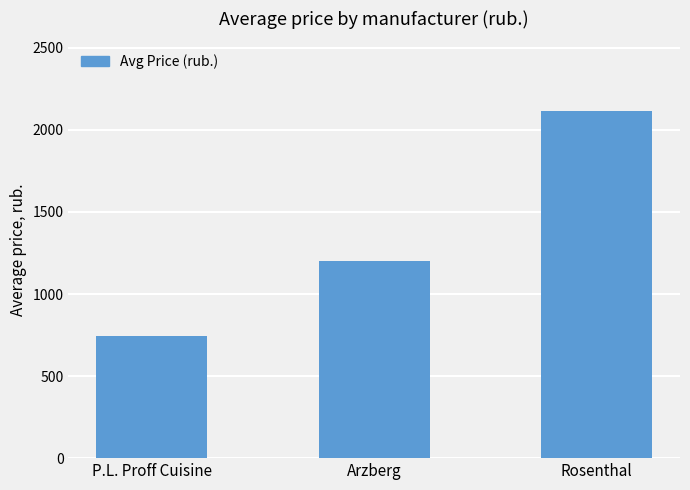

Where does the data first go above 1203?

Arzberg